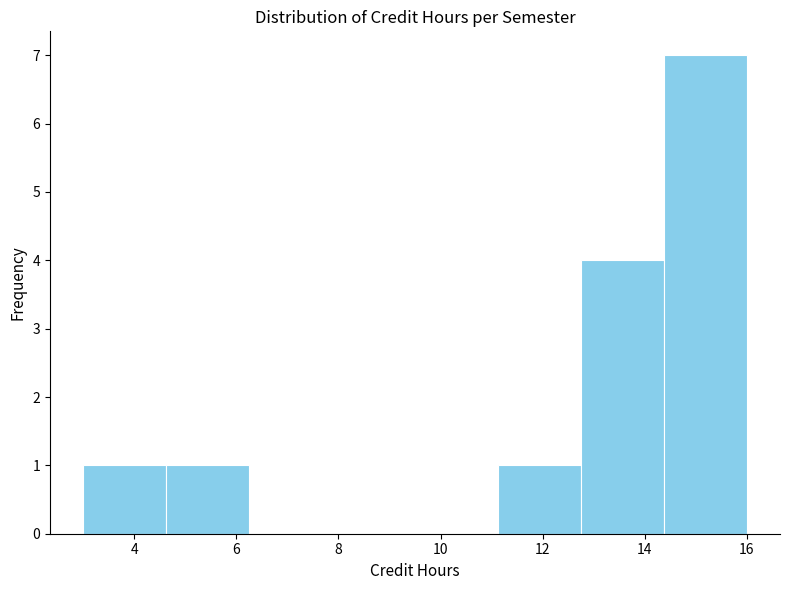

Reading left to right, list every bar in this chart as the range it spans on the x-axis followed by its height. Neither the bar edges nor the heights are printed on the chart, so give them approximately, as read against the axes.

3.0 to 4.6: 1
4.6 to 6.2: 1
6.2 to 7.8: 0
7.8 to 9.6: 0
9.6 to 11.2: 0
11.2 to 12.8: 1
12.8 to 14.4: 4
14.4 to 16.0: 7